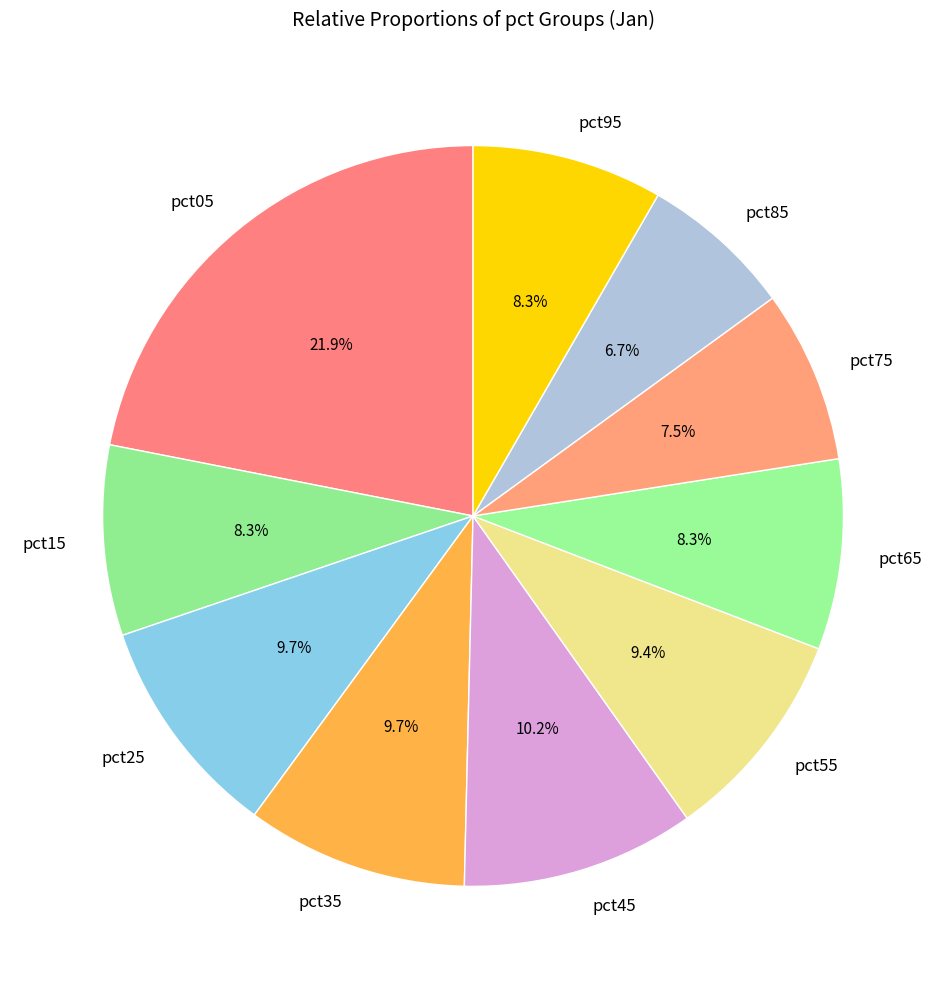

Approximately how many times larger is the value at pct85 compared to pct05?

0.3